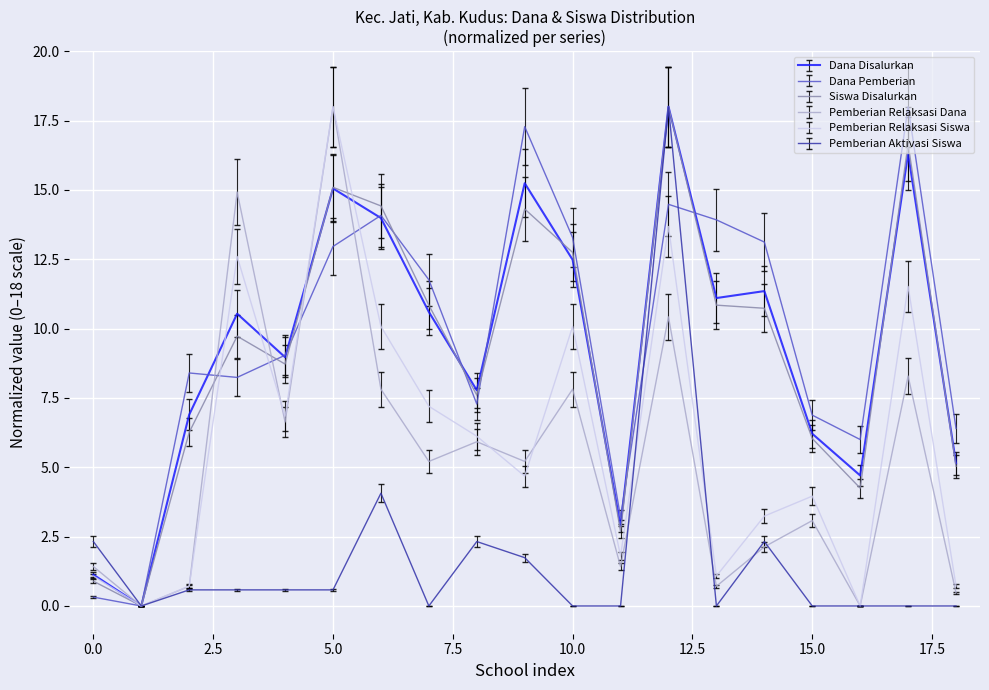

What is the maximum value for Dana Pemberian?

18.0